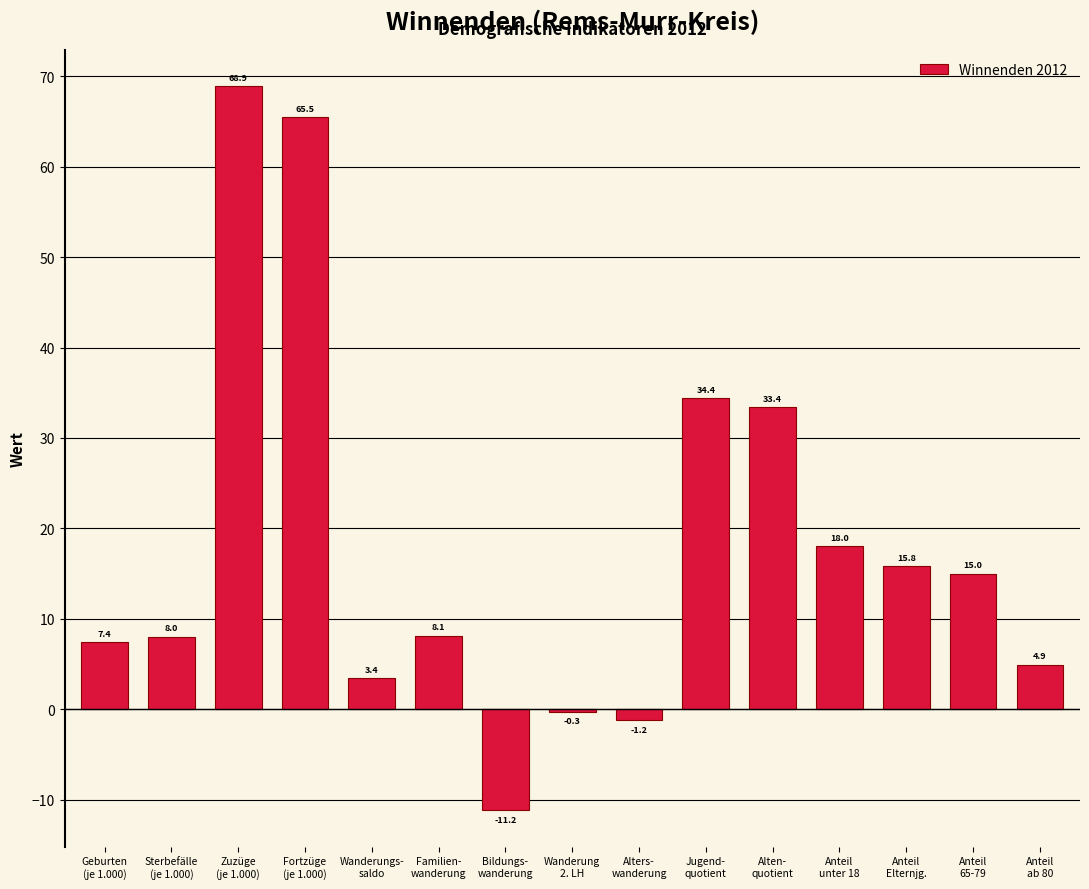

Reading left to right, what are all the values shown in this chart?

7.4	8.0	68.9	65.5	3.4	8.1	-11.2	-0.3	-1.2	34.4	33.4	18.0	15.8	15.0	4.9